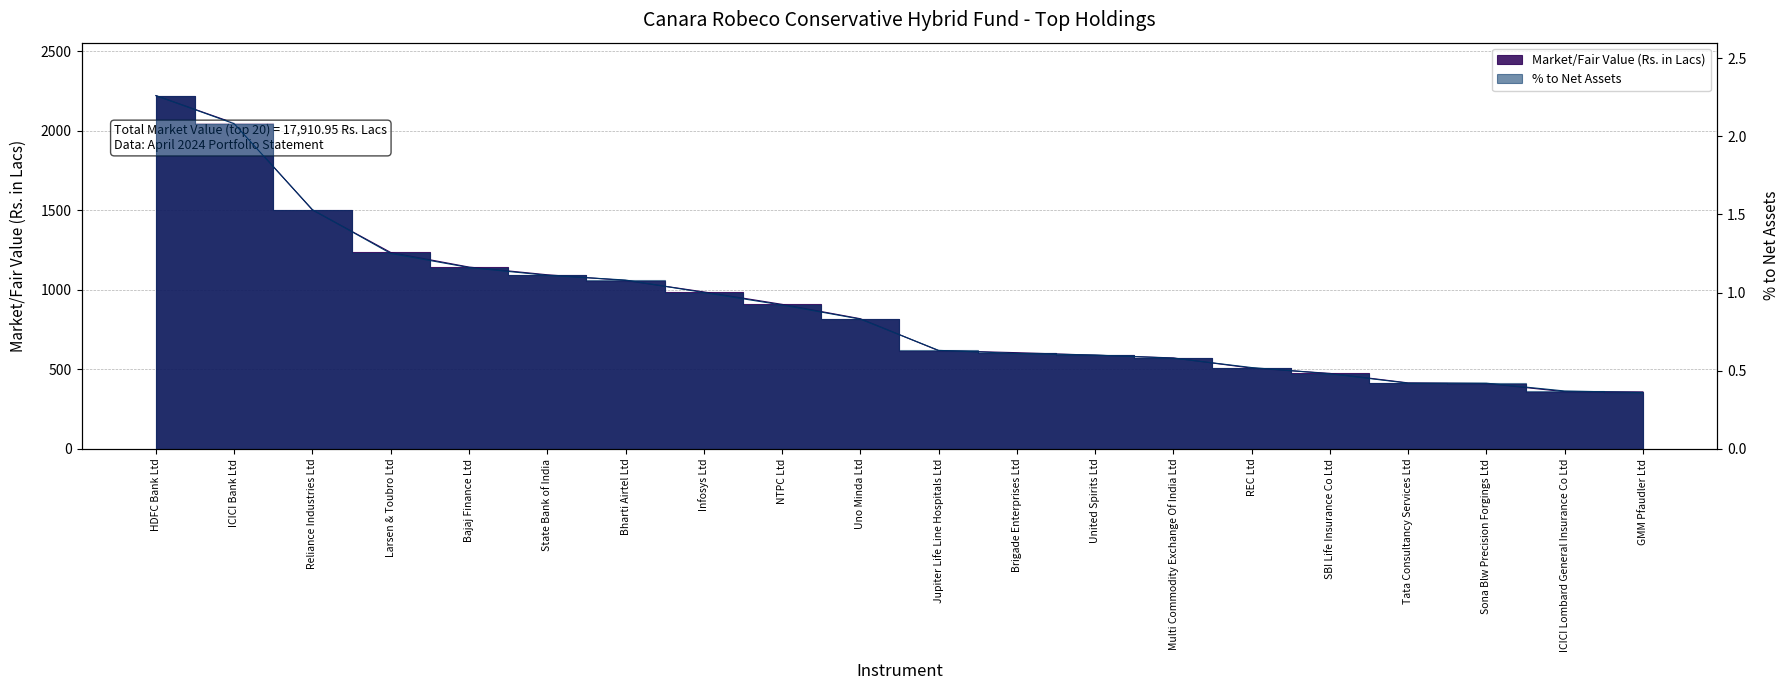

Where is % to Net Assets nearest to the value 1?

Infosys Ltd